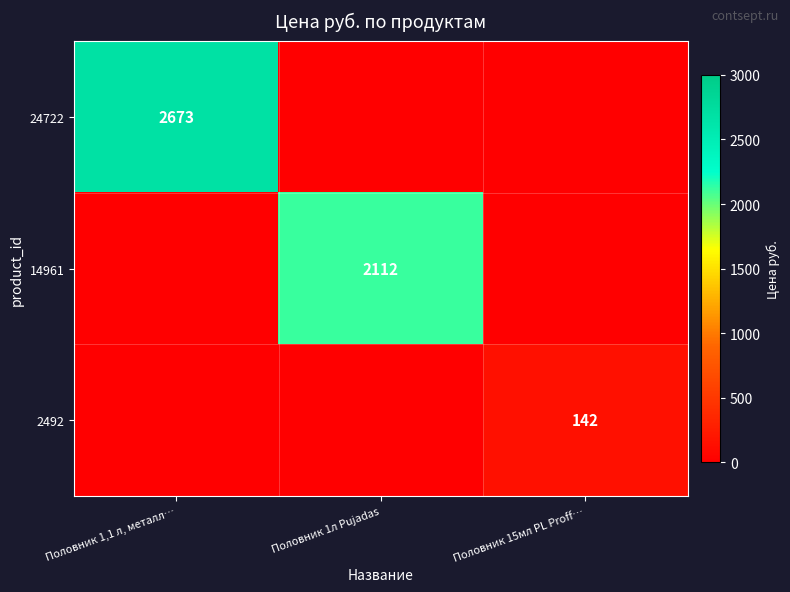

What is the spread (max minus min) of values at Половник 1л Pujadas?

2112